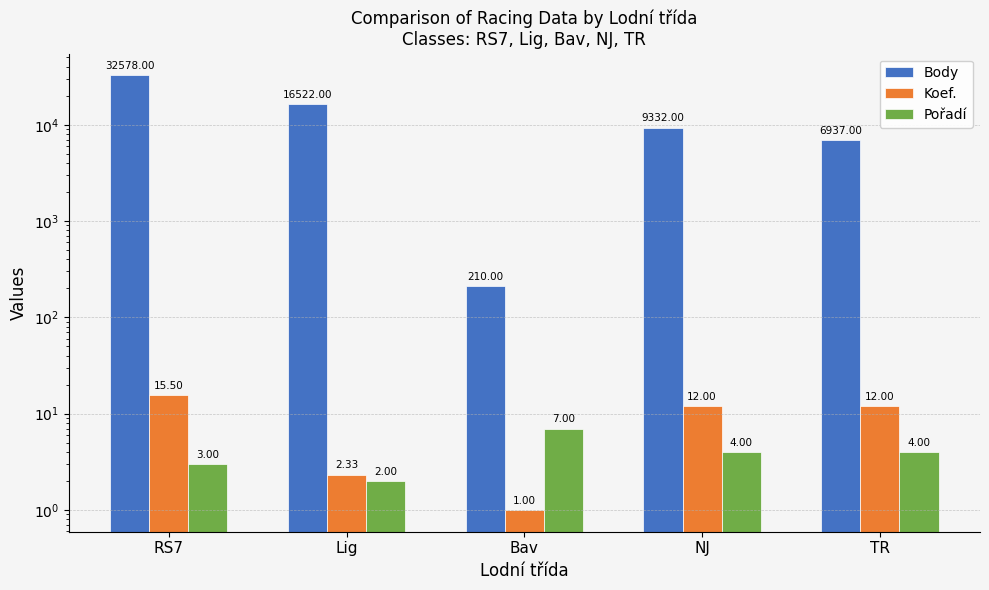

Is the value of Body at TR greater than the value of Pořadí at TR?

Yes